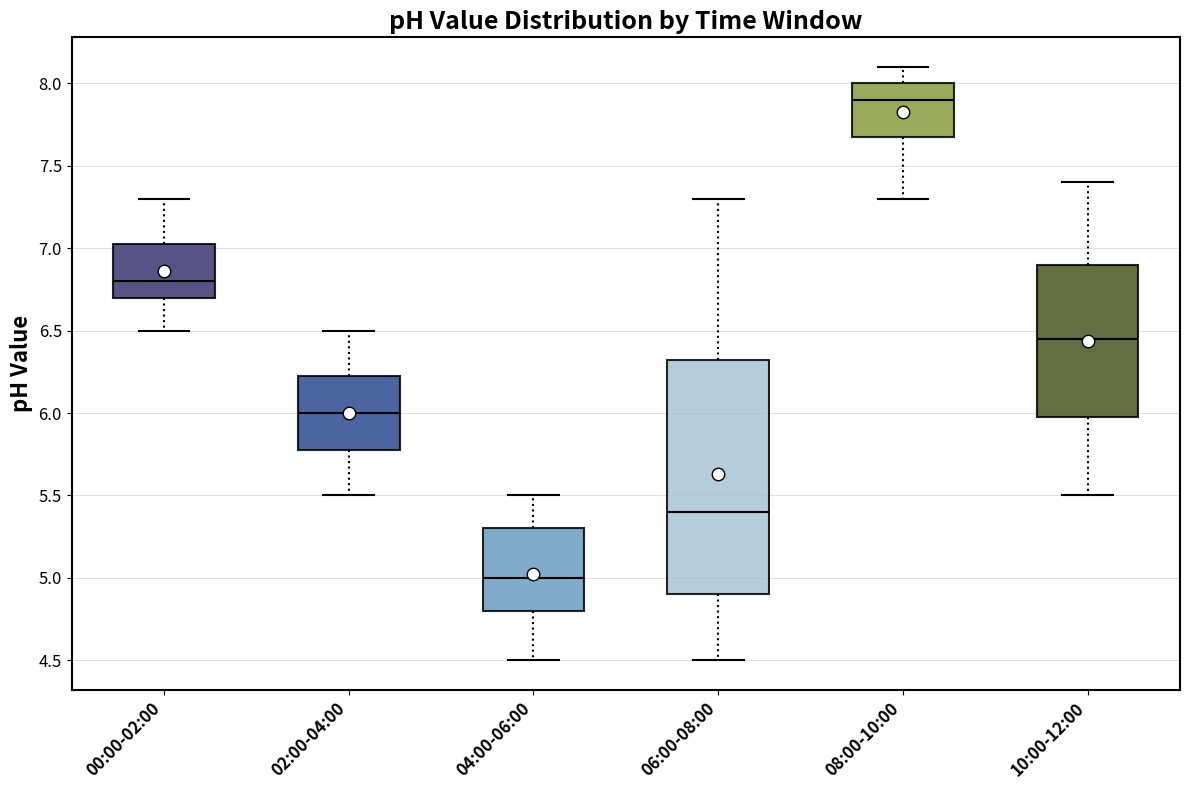

Reading left to right, read every box against the y-axis: the position of its median line, the range the box covers, and the ends of its whiskers. The values are not printed on the chart, so give them approximately, as read against the axis.

00:00-02:00: median 6.80, box 6.70 to 7.05, whiskers 6.50 to 7.30
02:00-04:00: median 6.00, box 5.80 to 6.25, whiskers 5.50 to 6.50
04:00-06:00: median 5.00, box 4.80 to 5.30, whiskers 4.50 to 5.50
06:00-08:00: median 5.40, box 4.90 to 6.35, whiskers 4.50 to 7.30
08:00-10:00: median 7.90, box 7.70 to 8.00, whiskers 7.30 to 8.10
10:00-12:00: median 6.45, box 6.00 to 6.90, whiskers 5.50 to 7.40